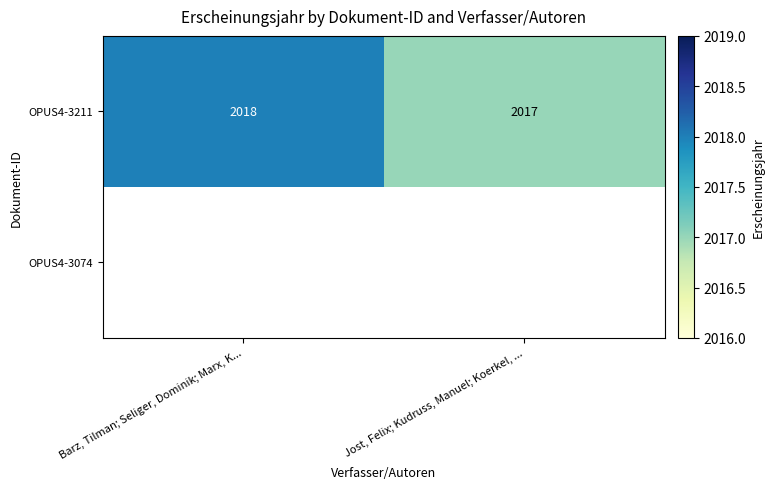

The OPUS4-3211 series shows 2017 at Jost, Felix; Kudruss, Manuel; Koerkel, .... True or false?

True